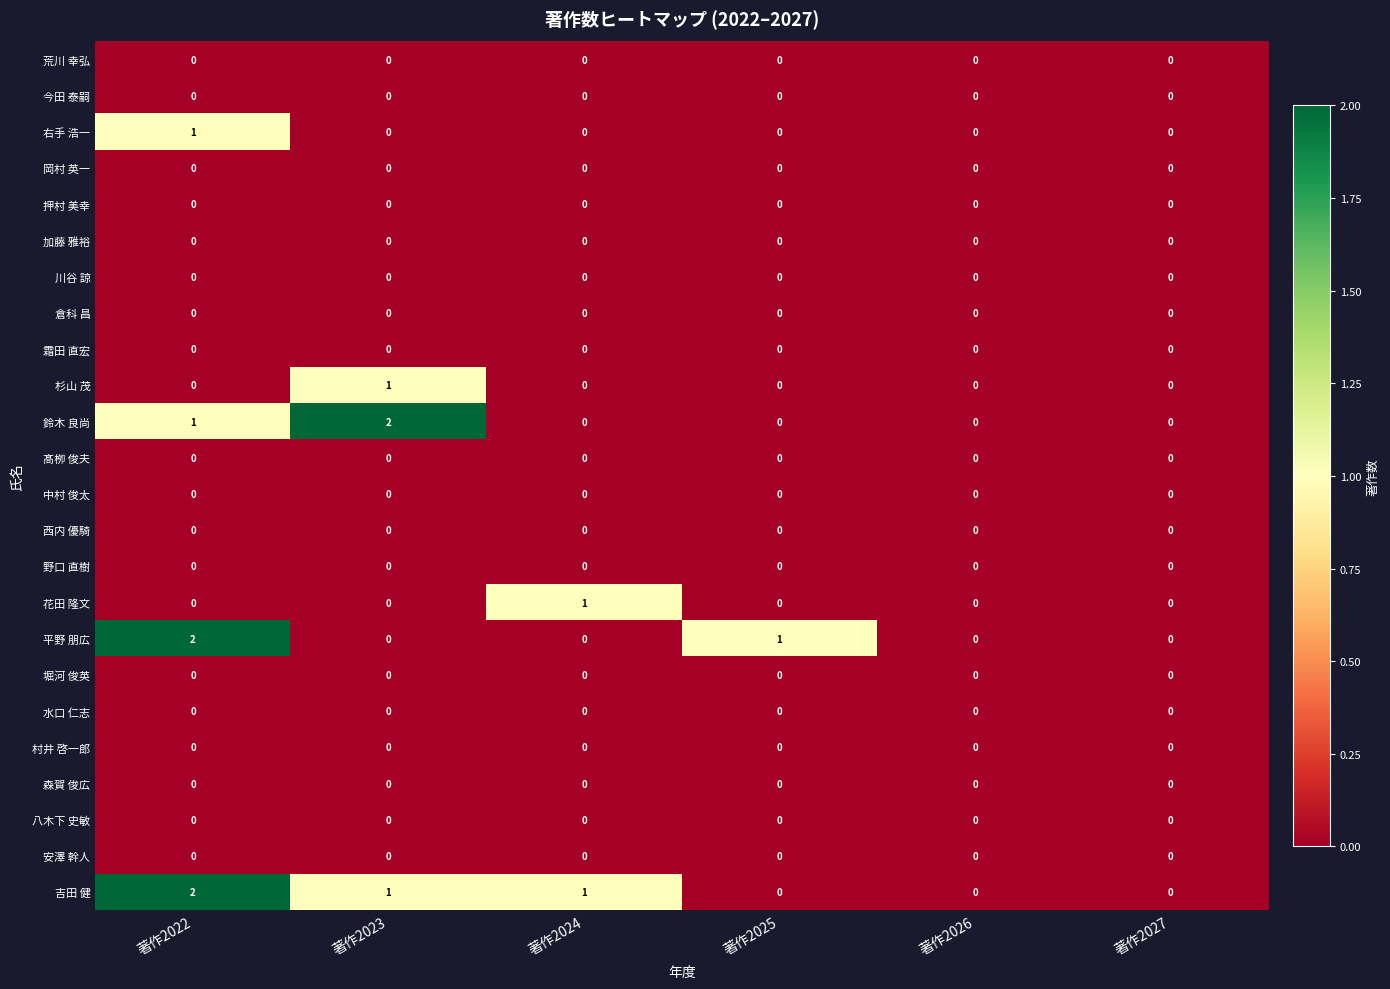

The 花田 隆文 series shows 1 at 著作2026. True or false?

False